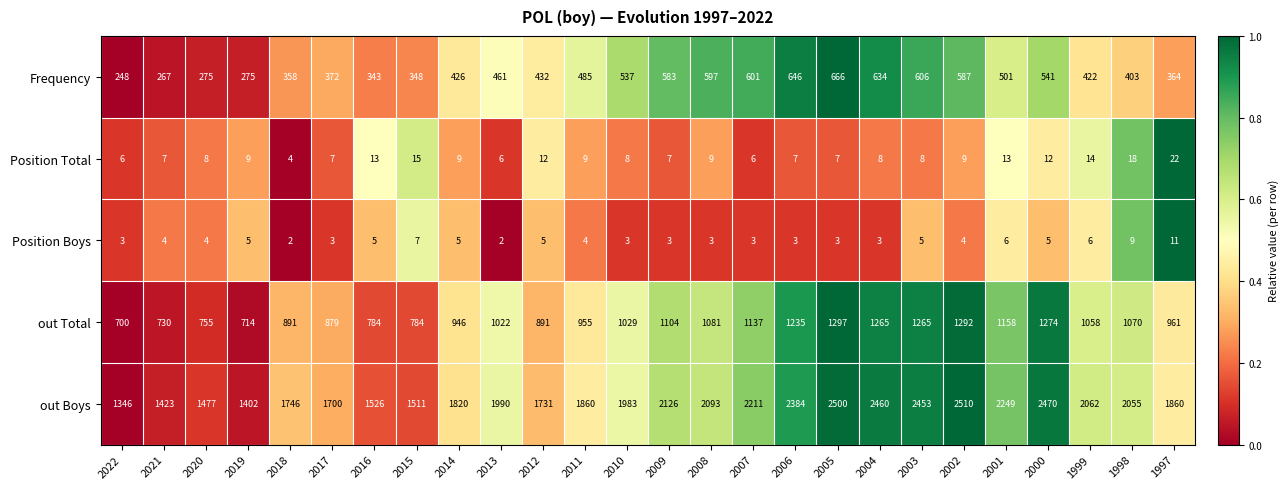

What is the difference between the maximum and minimum values in the Position Boys series?

9